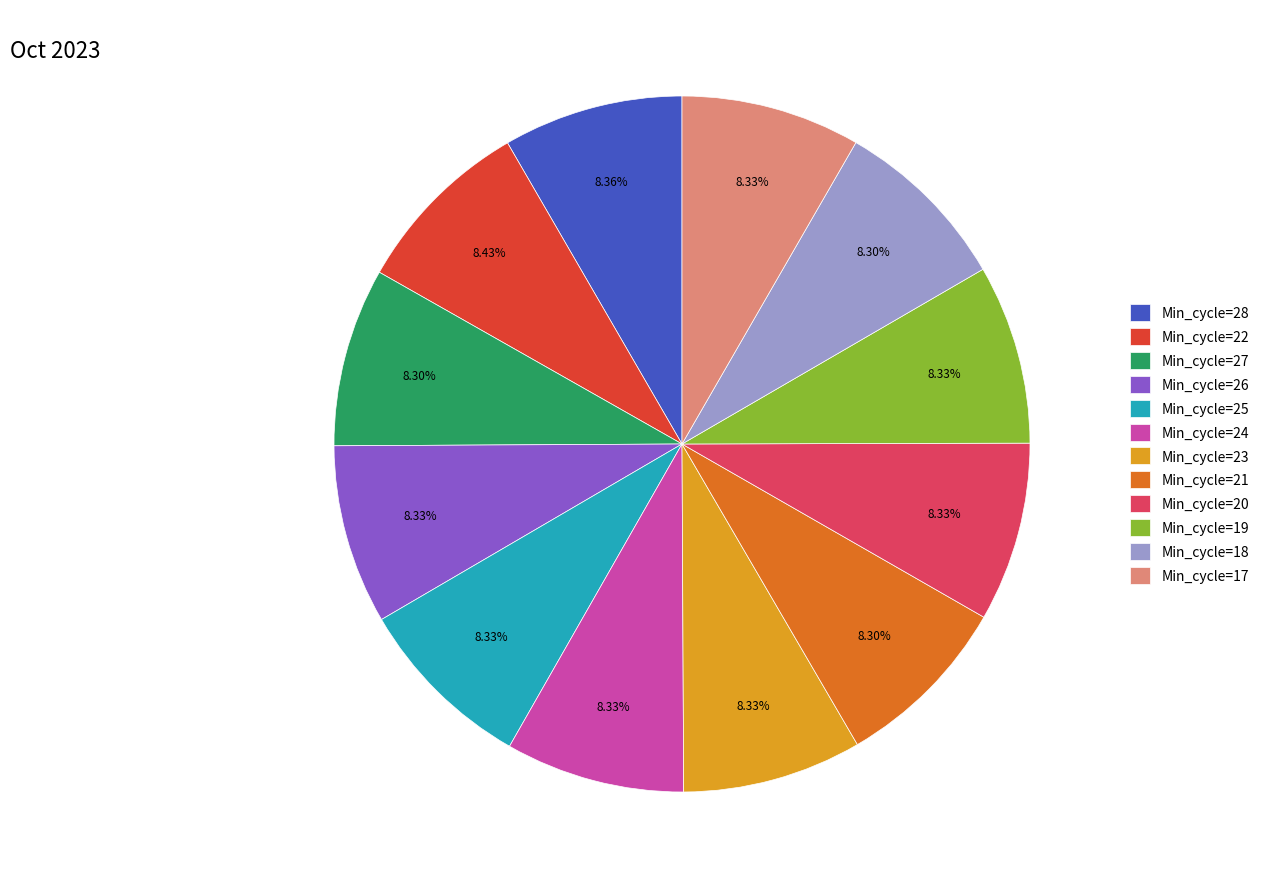

Is Min_cycle=20 the majority of the pie?

No